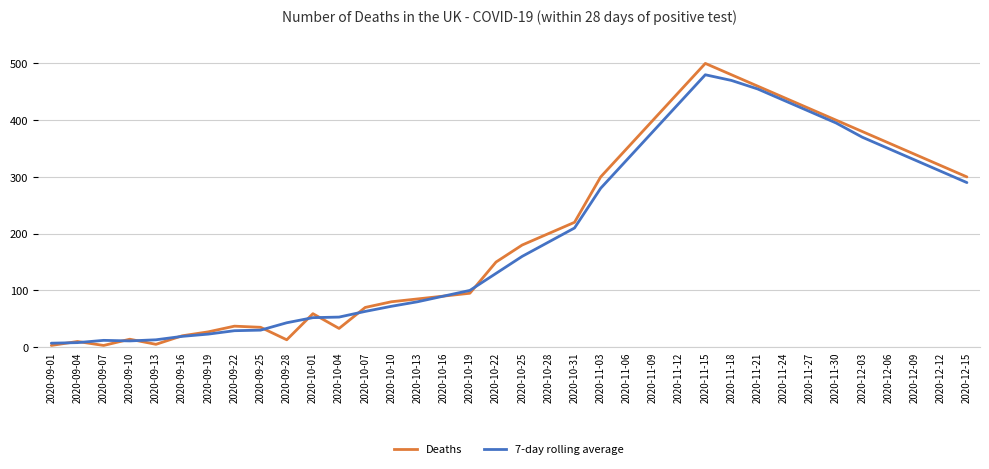

At which category is the sum across all series the highest?

2020-11-15